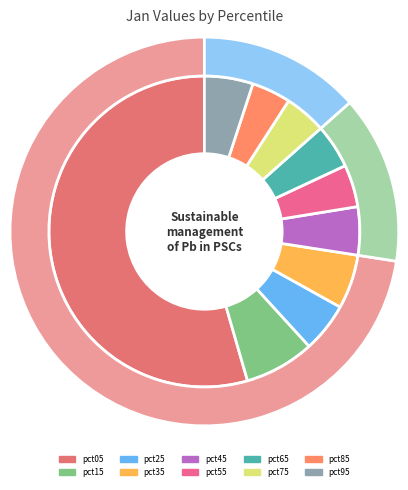

Rank the categories by value from highest to lowest.

pct05, pct15, pct35, pct25, pct95, pct45, pct65, pct55, pct75, pct85